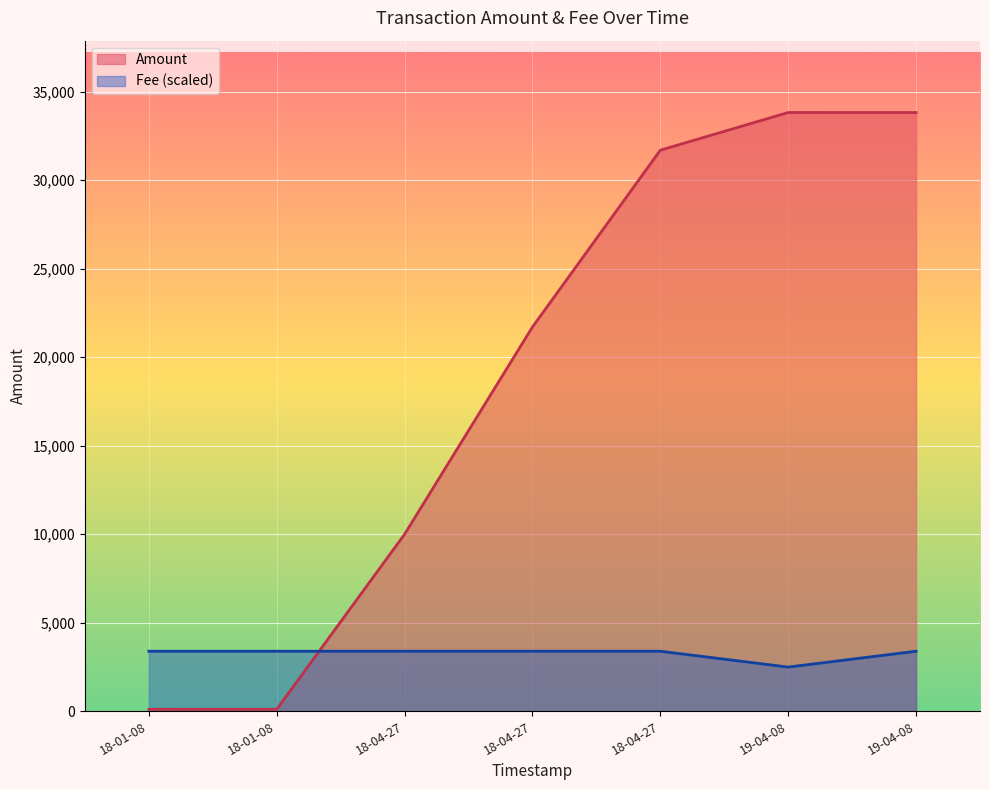

Which series has the largest total across all categories?

Amount